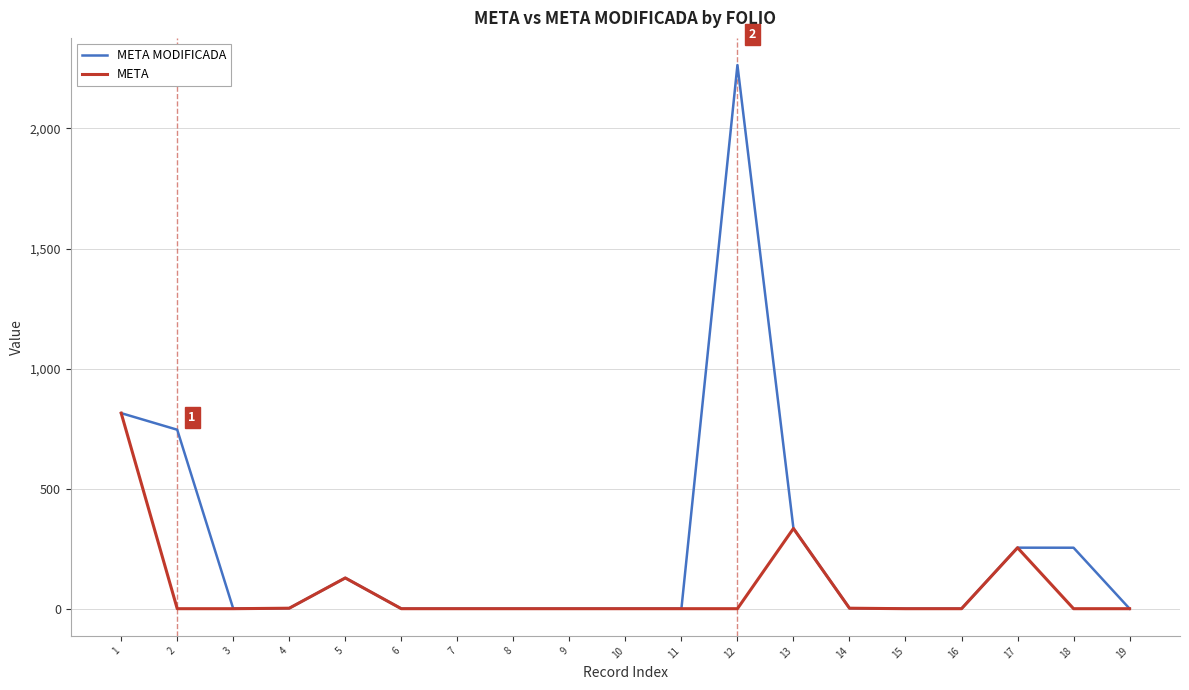

Does the chart have visible grid lines?

Yes